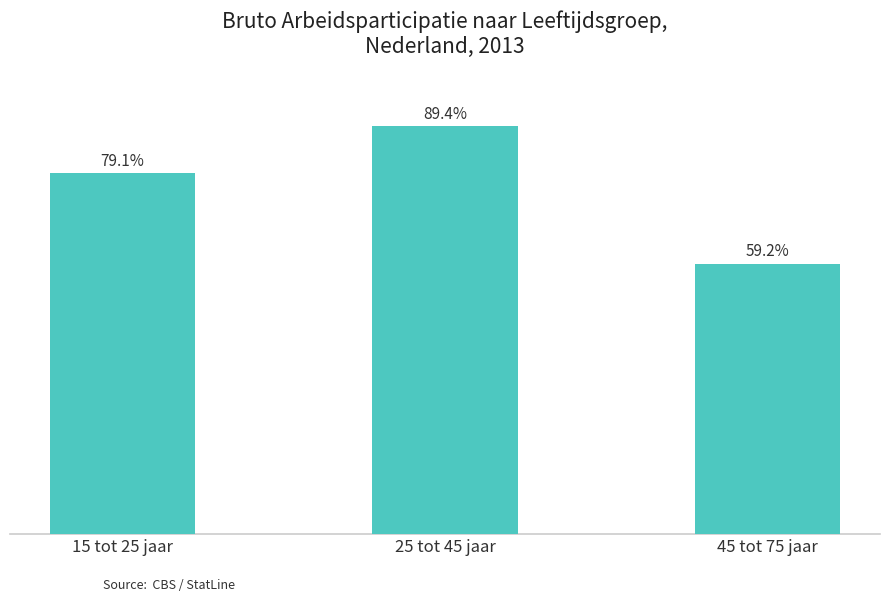

List the labels in order of value, largest first.

25 tot 45 jaar, 15 tot 25 jaar, 45 tot 75 jaar